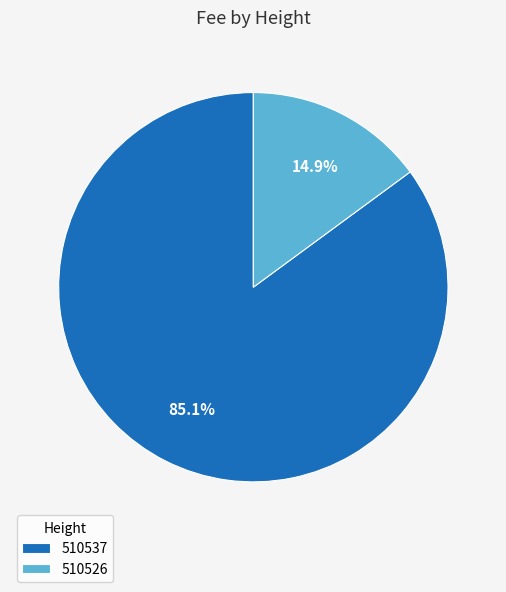

What percentage do 510526 and 510537 together represent?

100.0%